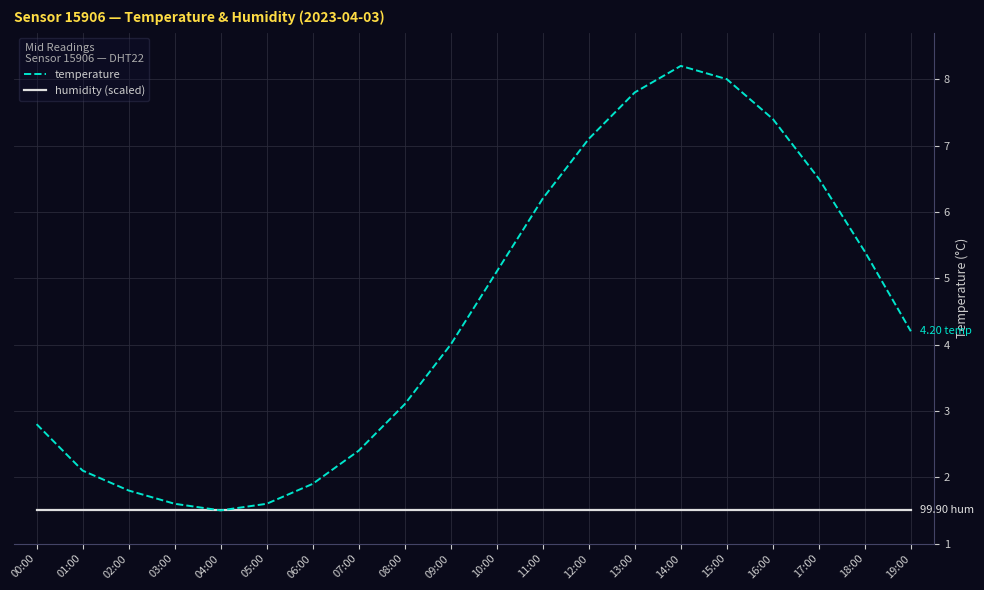

Which series has the widest spread of values?

temperature